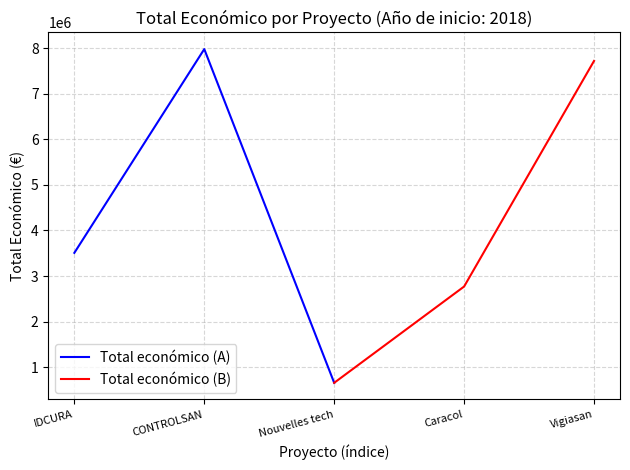

Is this an area chart (filled region under the line)?

No